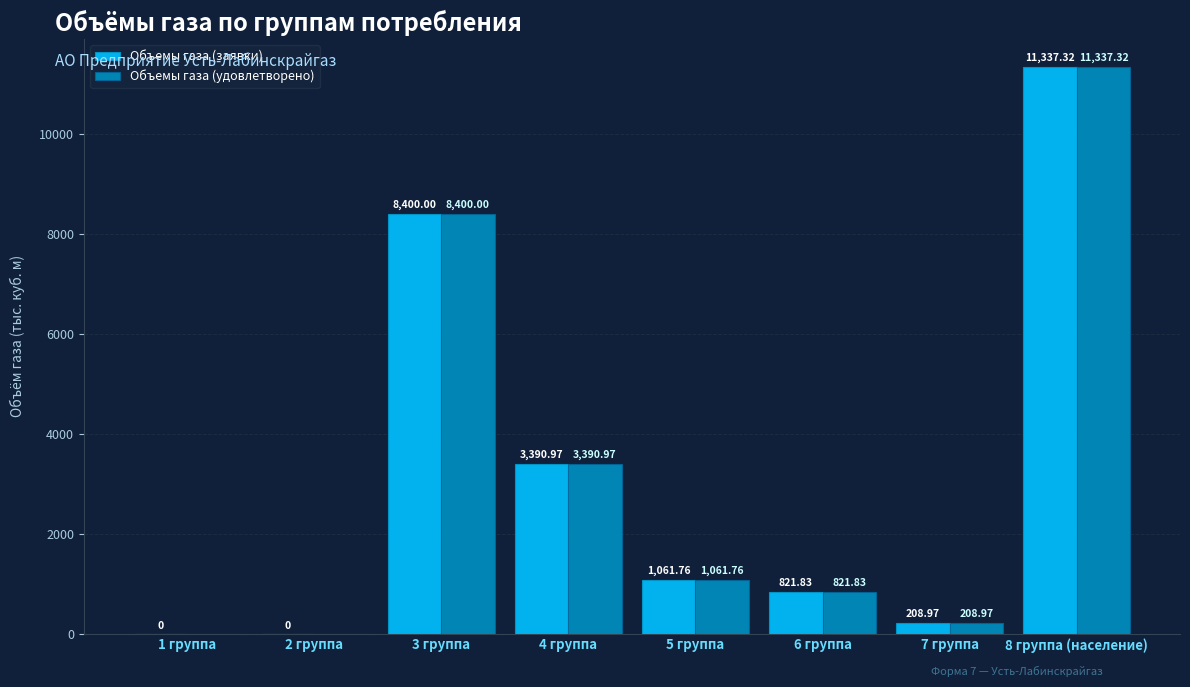

What is the total value across all series at 8 группа (население)?

22674.6